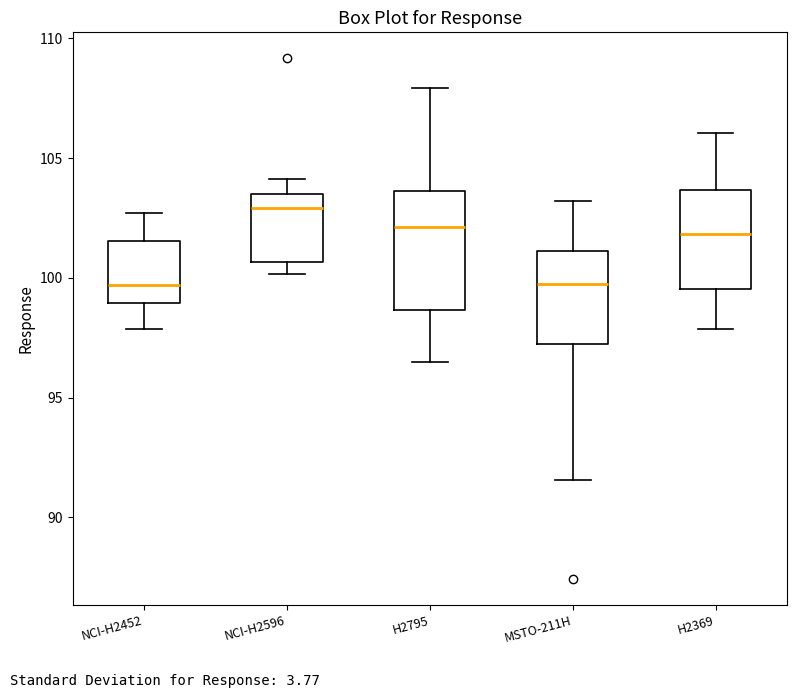

Which box is the tallest, from its lower edge to its upper edge?

H2795